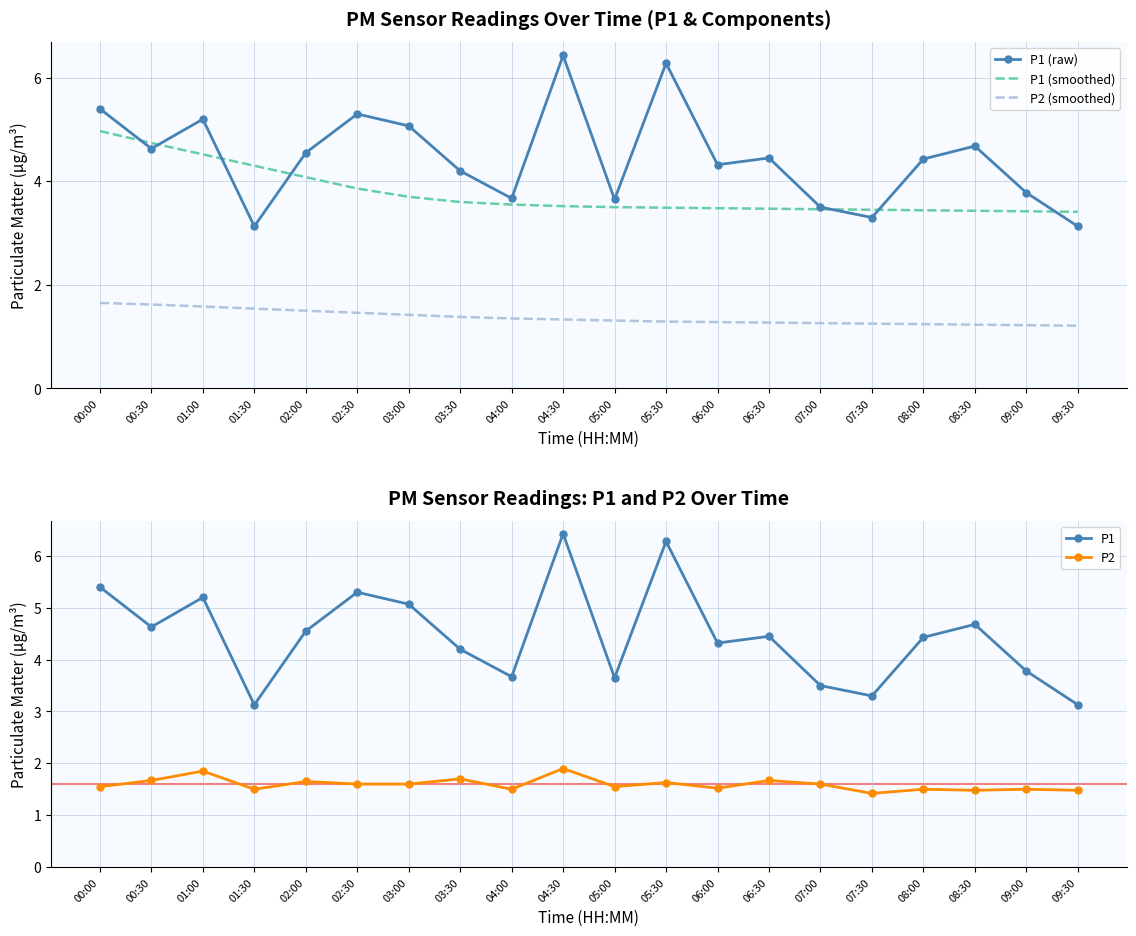

Read the P1 (raw) value at 07:30.

3.3